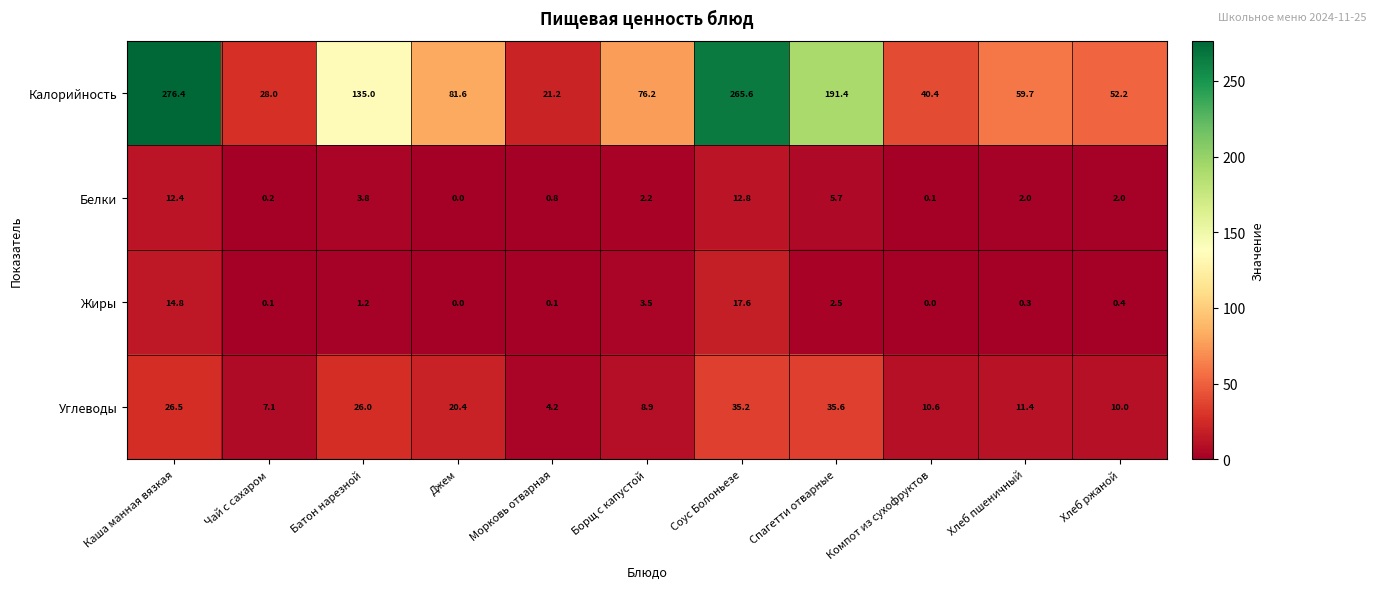

Which series changed the most between Морковь отварная and Компот из сухофруктов?

Калорийность